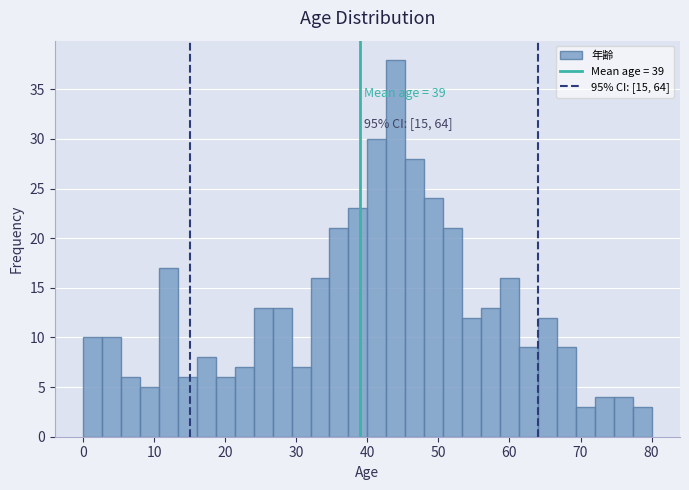

Read against the x-axis, roughly where is the centre of the tallest bar?

44